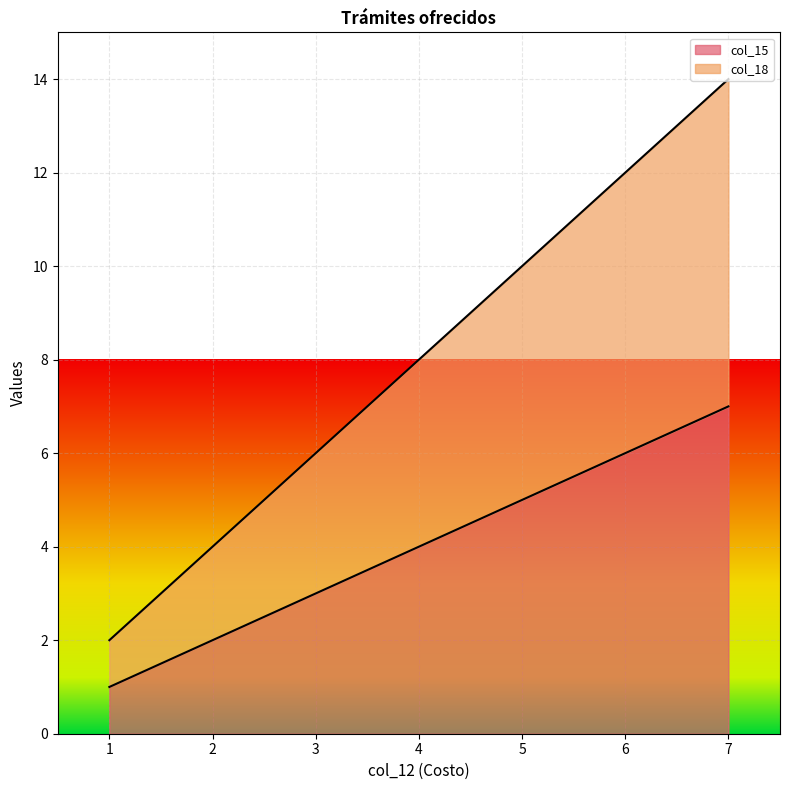

What is the smallest value displayed?

1